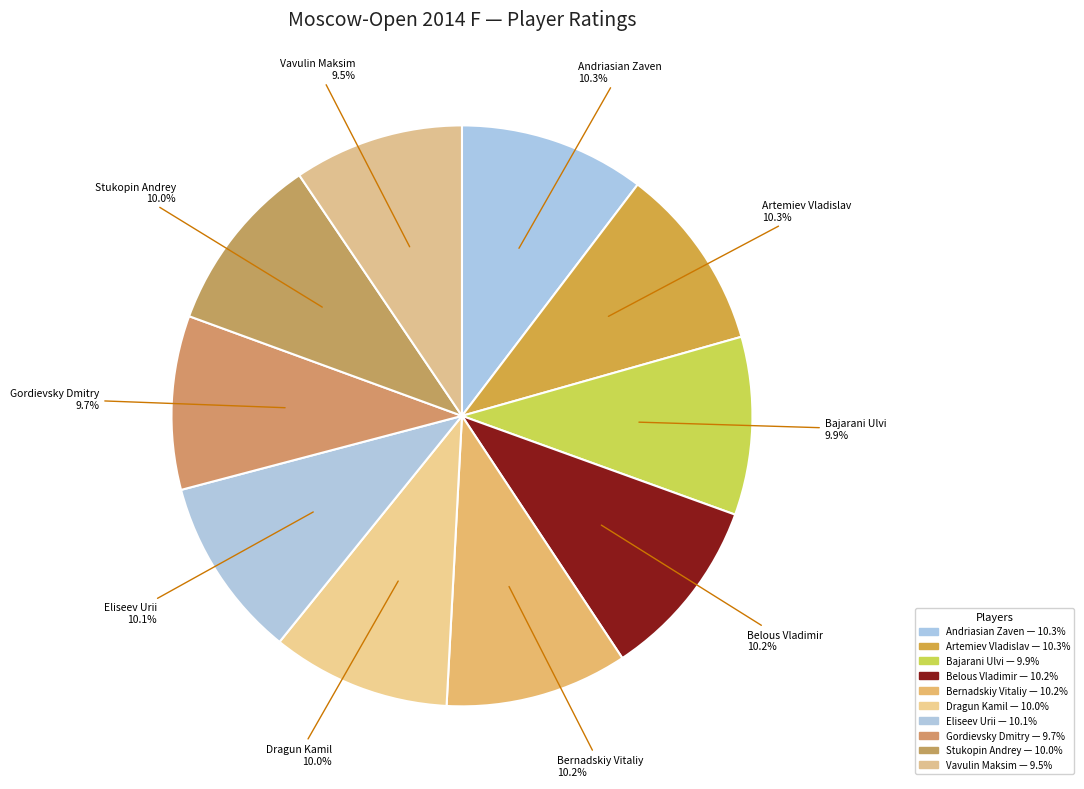

How many slices are in this pie chart?

10